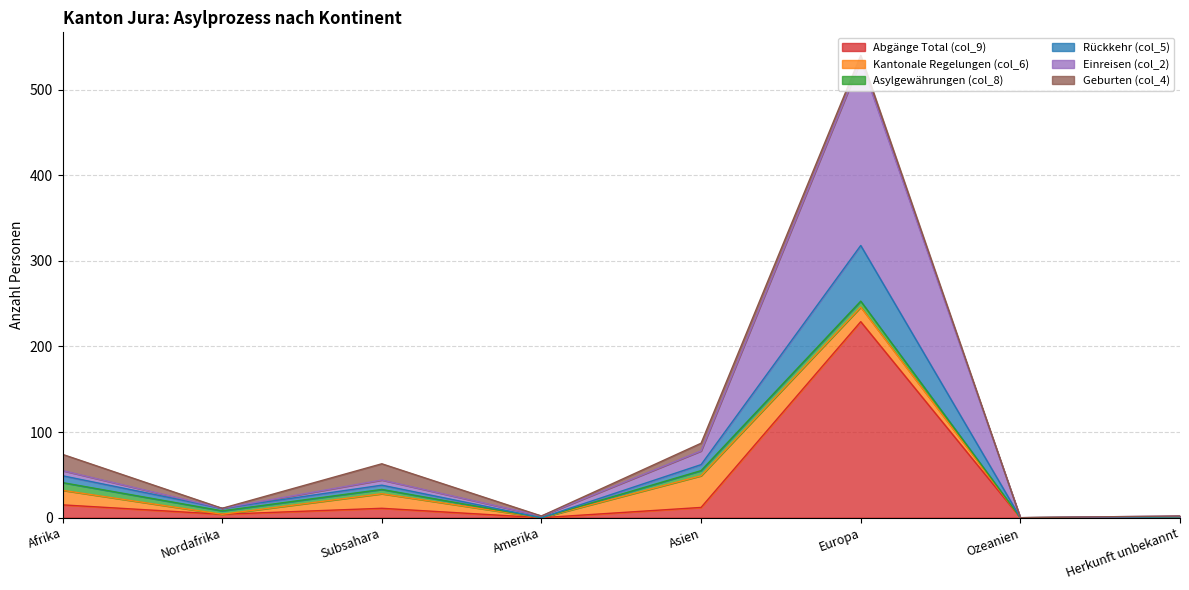

How many lines are shown in the chart?

6